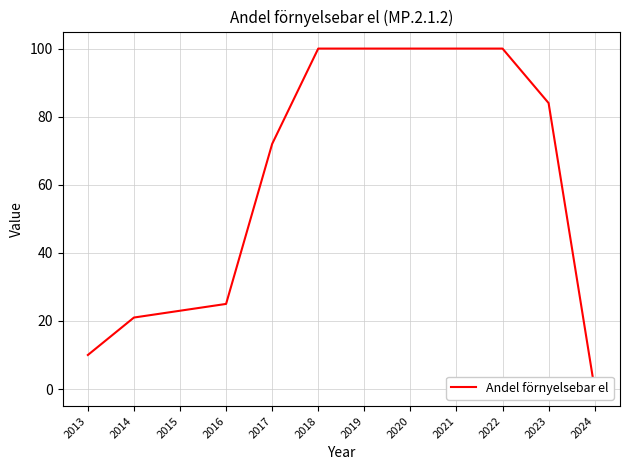

The chart shows a value of 168 at 2020. True or false?

False